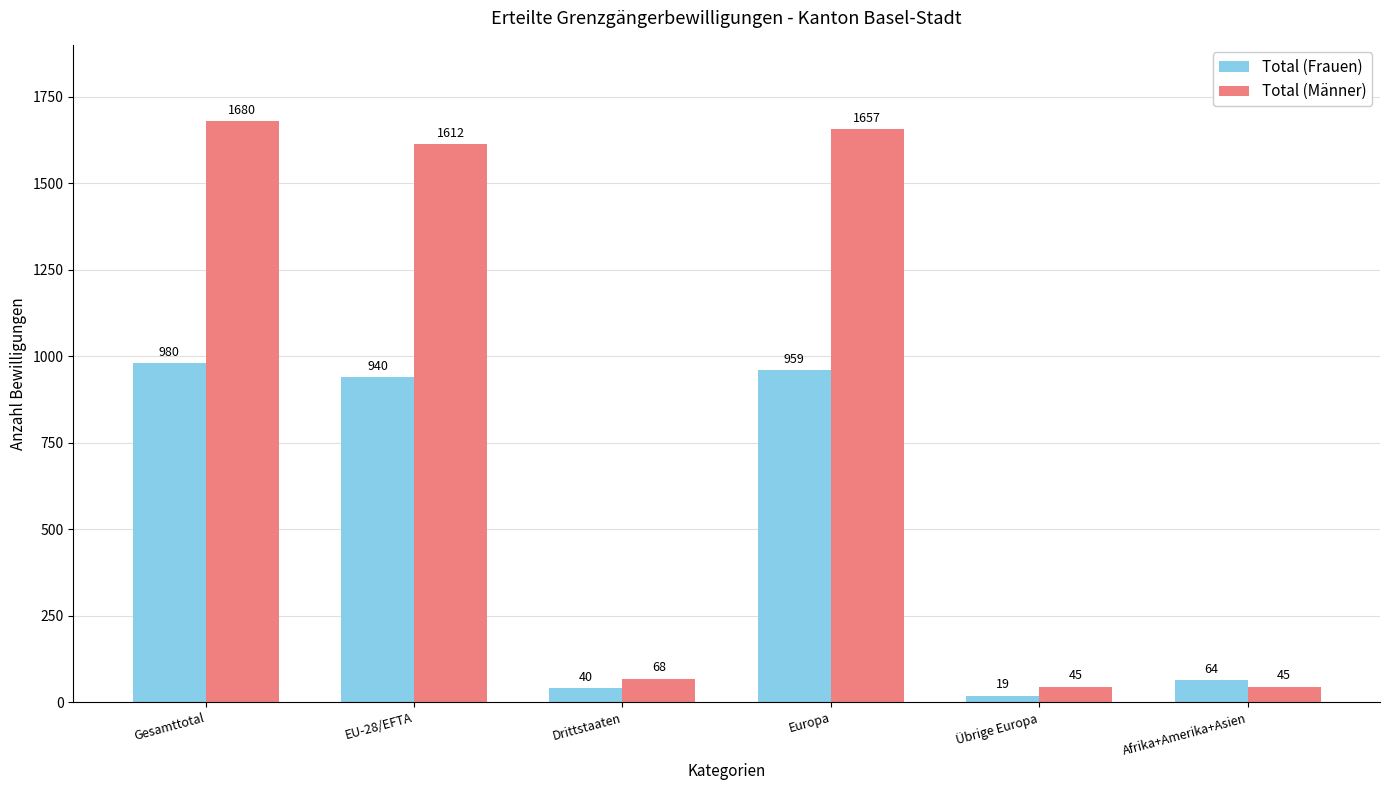

What is the difference between the second highest and second lowest values in the Total (Männer) series?

1612